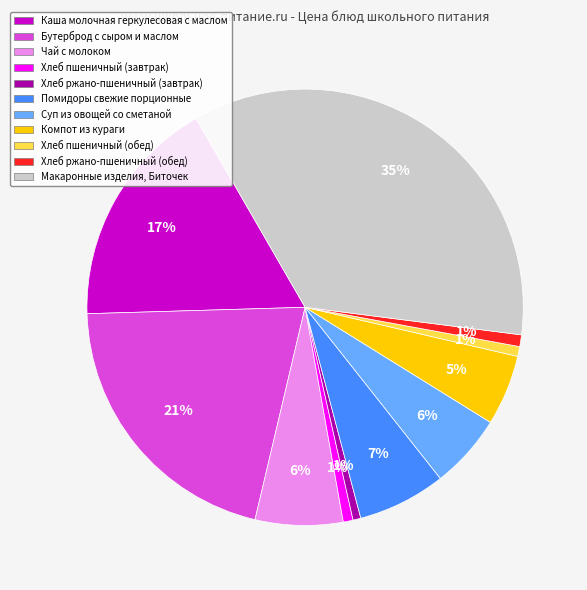

How many segments does this pie chart have?

11